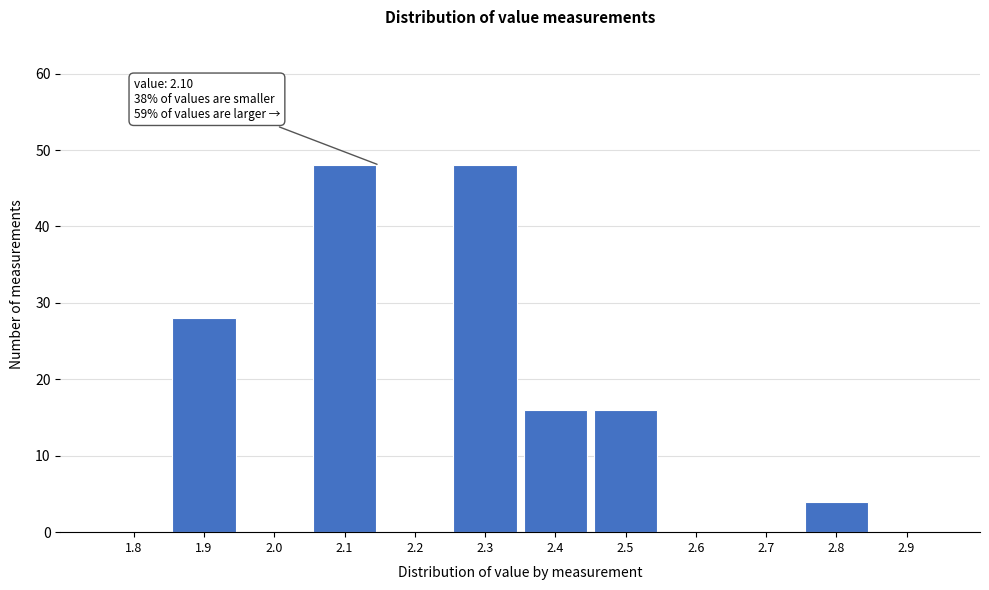

Reading left to right, what are all the values shown in this chart?

1.8=0	1.9=28	2.0=0	2.1=48	2.2=0	2.3=48	2.4=16	2.5=16	2.6=0	2.7=0	2.8=4	2.9=0